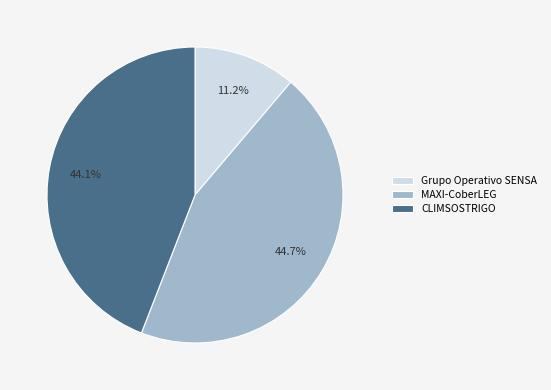

Is CLIMSOSTRIGO the majority of the pie?

No